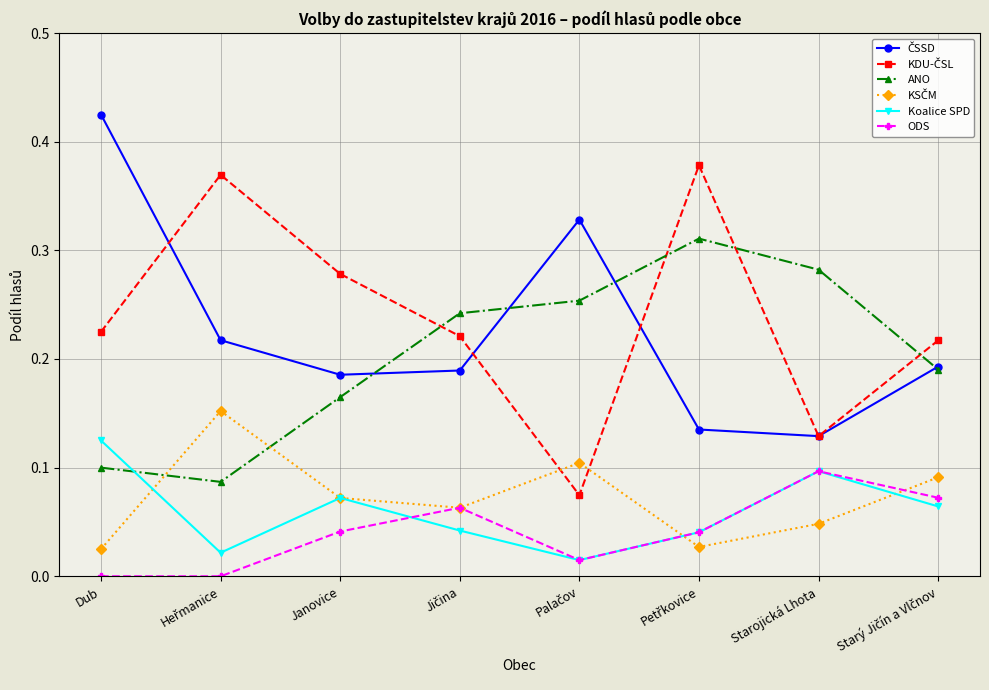

True or false: ANO and ODS cross at least once.

False